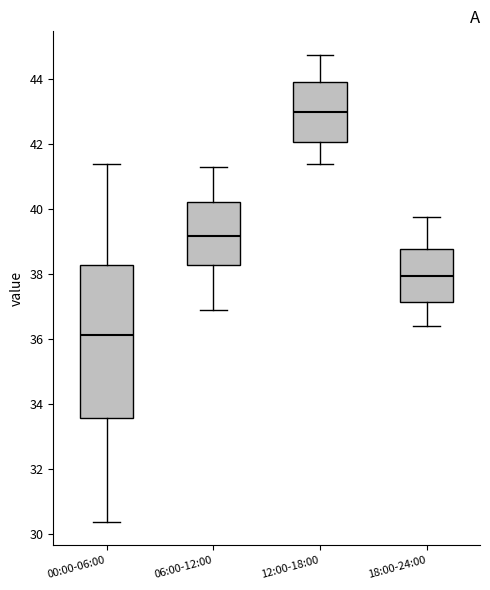

Reading left to right, transcribe this box plot: for each box, give where its median line is, the range the box spans, and where its two whiskers end, as read against the y-axis. The values are not printed on the chart, so give them approximately, as read against the axis.

00:00-06:00: median 36.2, box 33.6 to 38.2, whiskers 30.4 to 41.4
06:00-12:00: median 39.2, box 38.2 to 40.2, whiskers 37.0 to 41.4
12:00-18:00: median 43.0, box 42.0 to 44.0, whiskers 41.4 to 44.8
18:00-24:00: median 38.0, box 37.2 to 38.8, whiskers 36.4 to 39.8